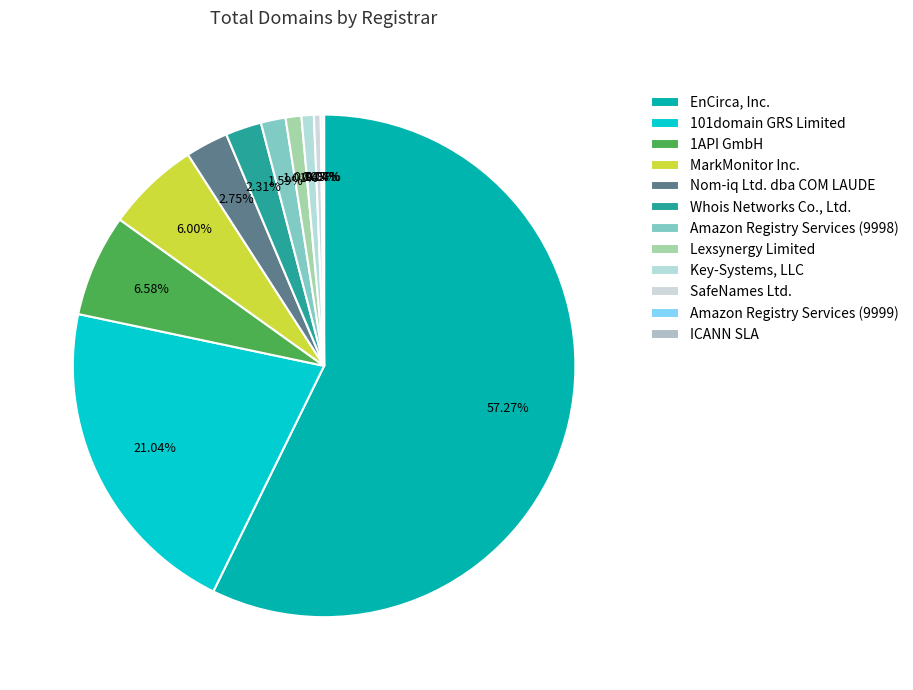

To the nearest percent, what is the difference between the Whois Networks Co., Ltd. and SafeNames Ltd. slice percentages?

2%